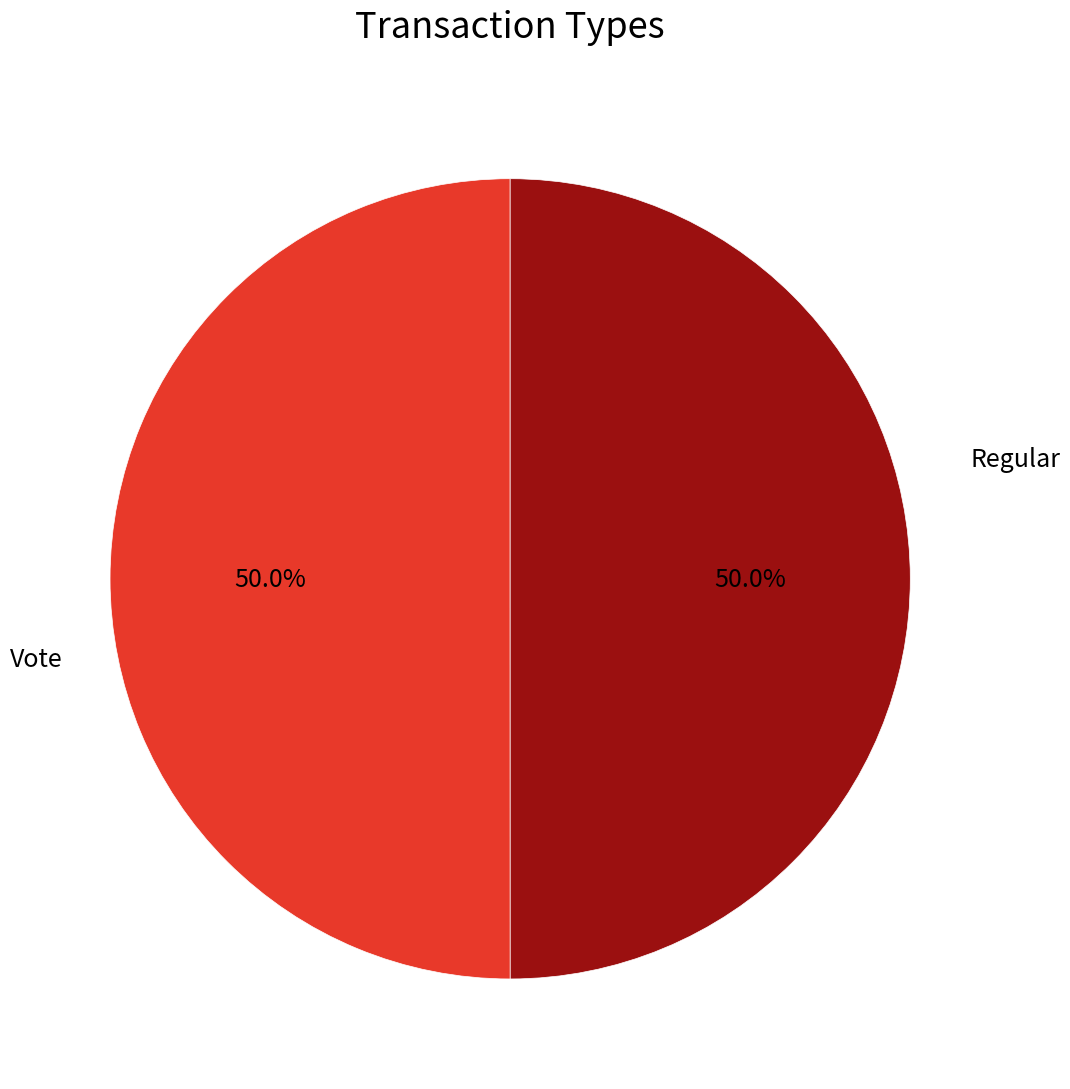

Count the number of slices in the pie.

2